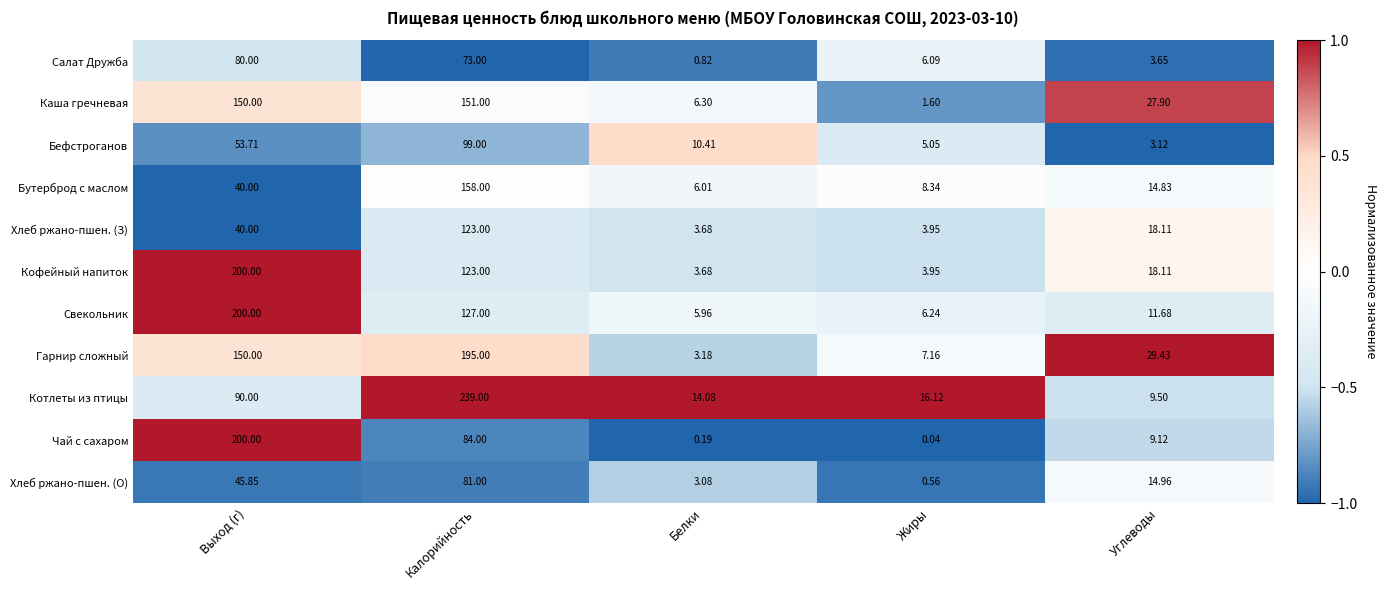

List the labels in order of Чай с сахаром value, largest first.

Выход (г), Калорийность, Углеводы, Белки, Жиры